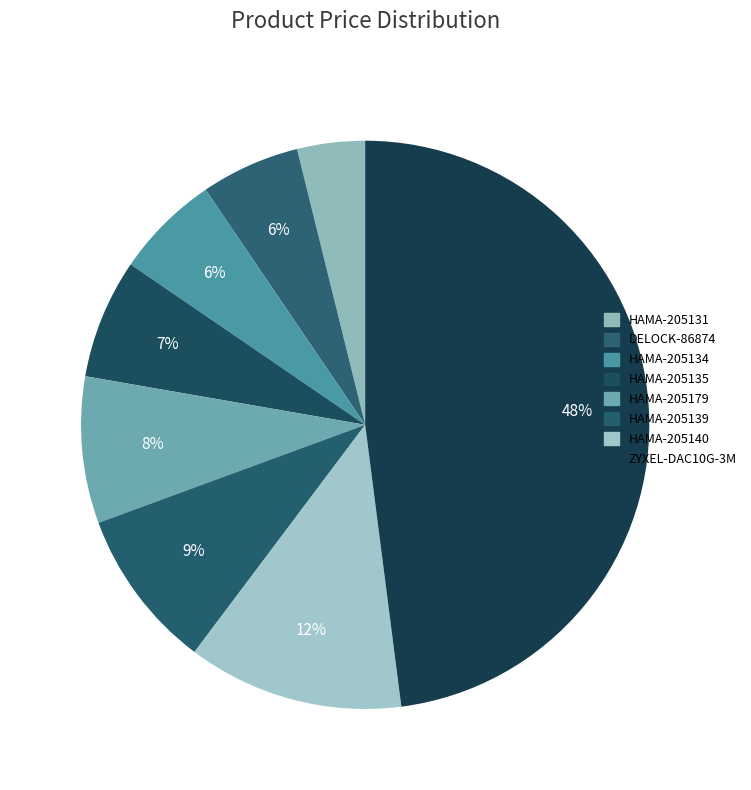

To the nearest percent, what is the difference between the HAMA-205131 and DELOCK-86874 slice percentages?

2%